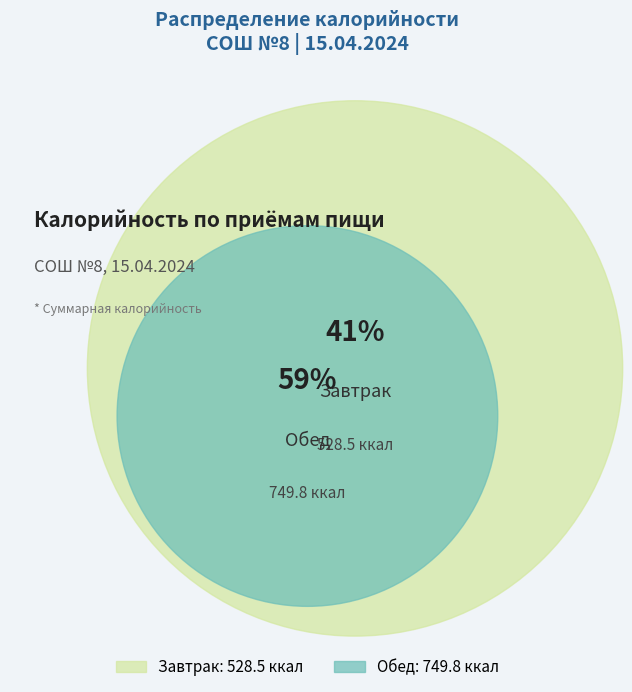

What is the total percentage of Обед and Завтрак?

100.0%